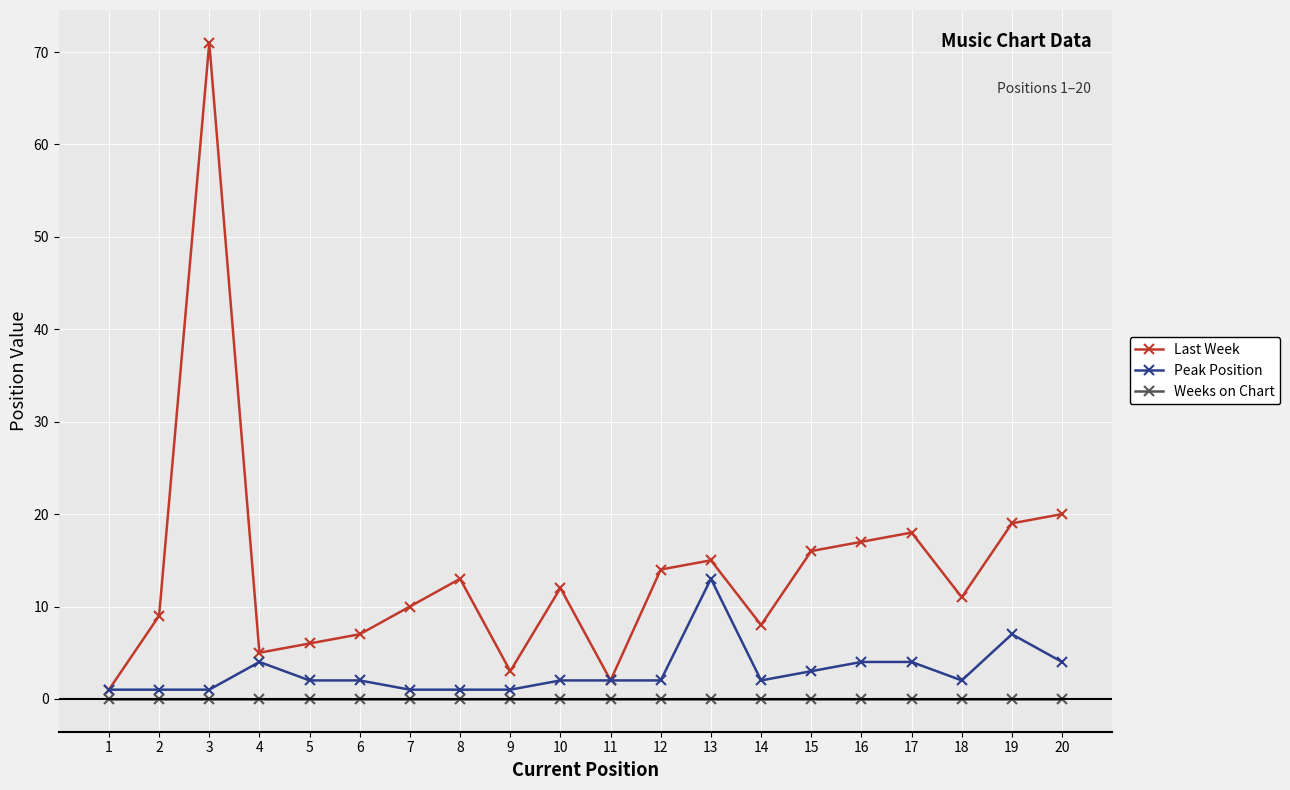

True or false: Peak Position and Weeks on Chart cross at least once.

False